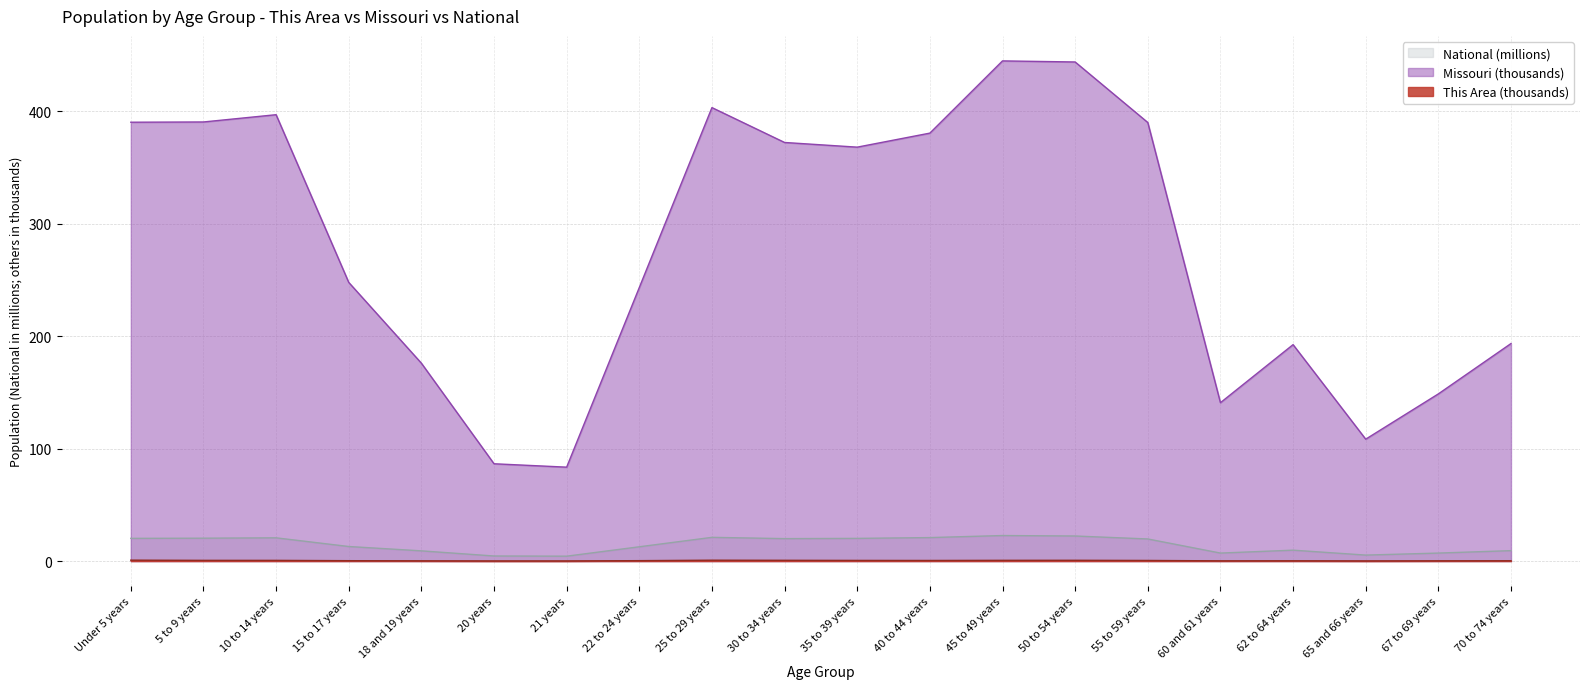

What is the label of the 10th point from the left?

30 to 34 years